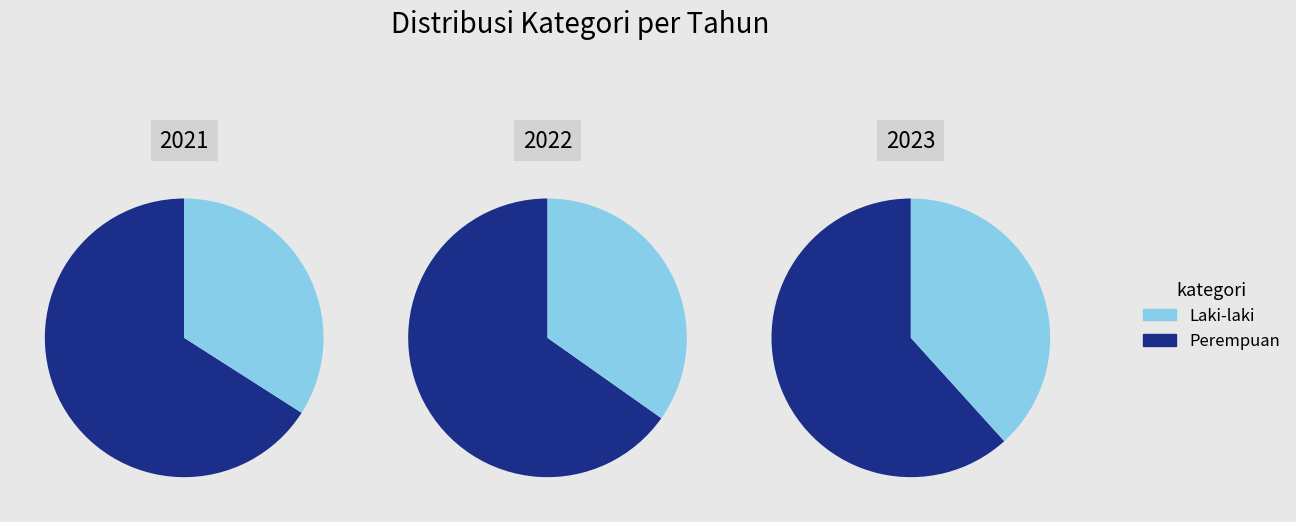

How many segments does this pie chart have?

2